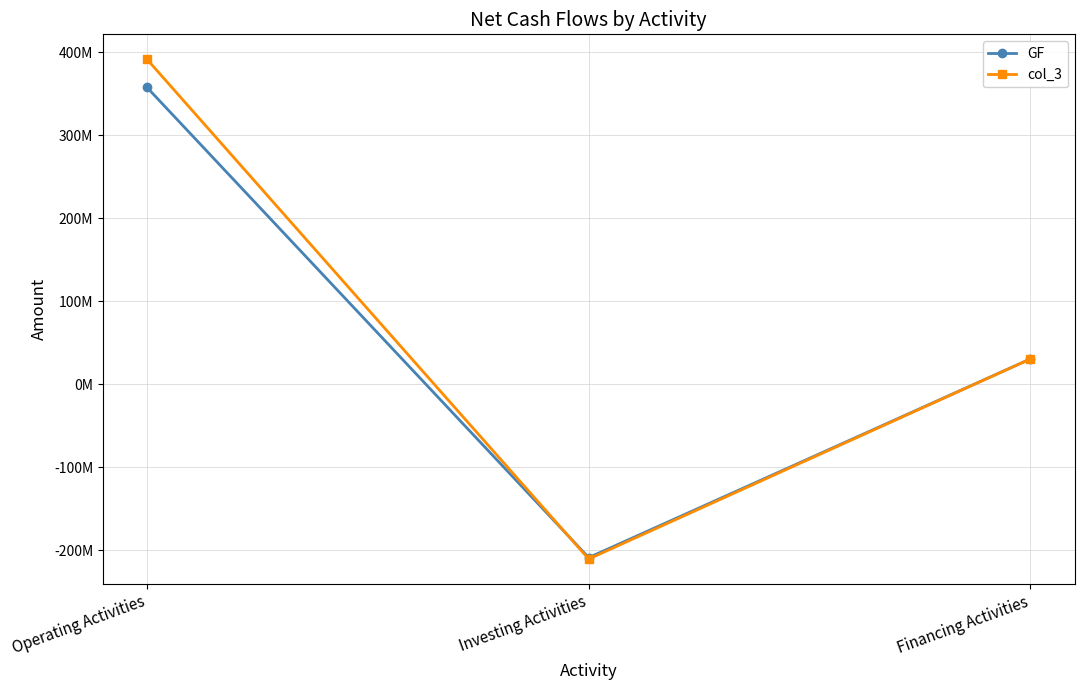

List the series in order of their peak value, highest first.

col_3, GF